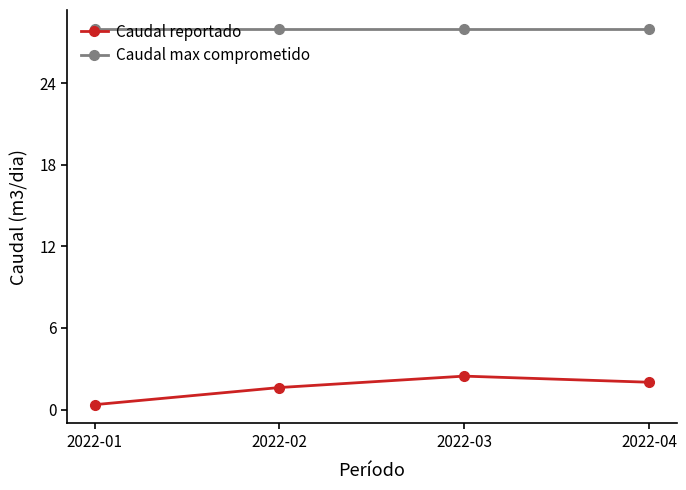

Reading right to left, transcribe all the data shown in this chart.

Caudal reportado: 2.0	2.5	1.6	0.4
Caudal max comprometido: 28.0	28.0	28.0	28.0